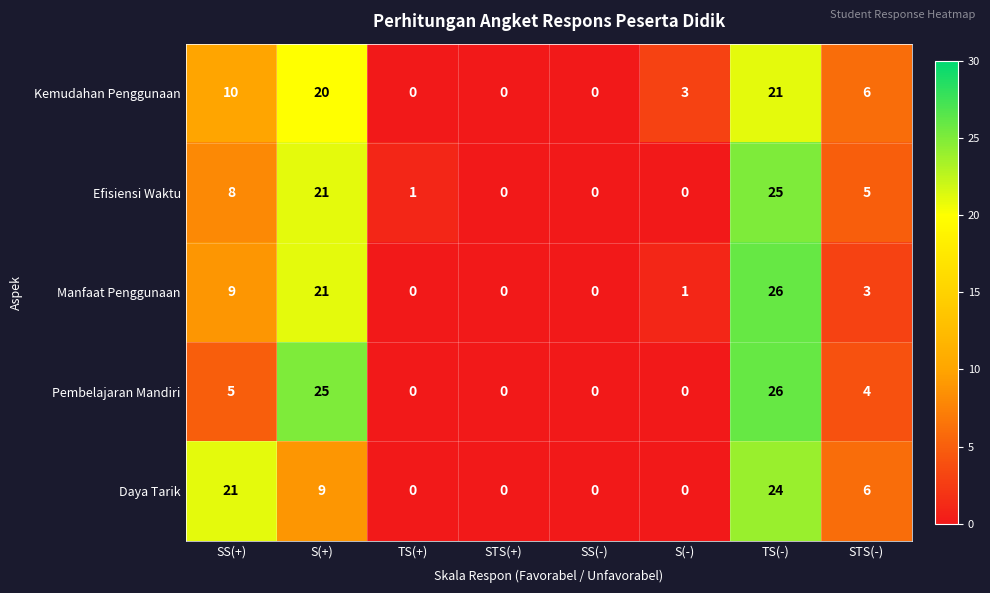

Is it true that Manfaat Penggunaan equals 9 at SS(+)?

True